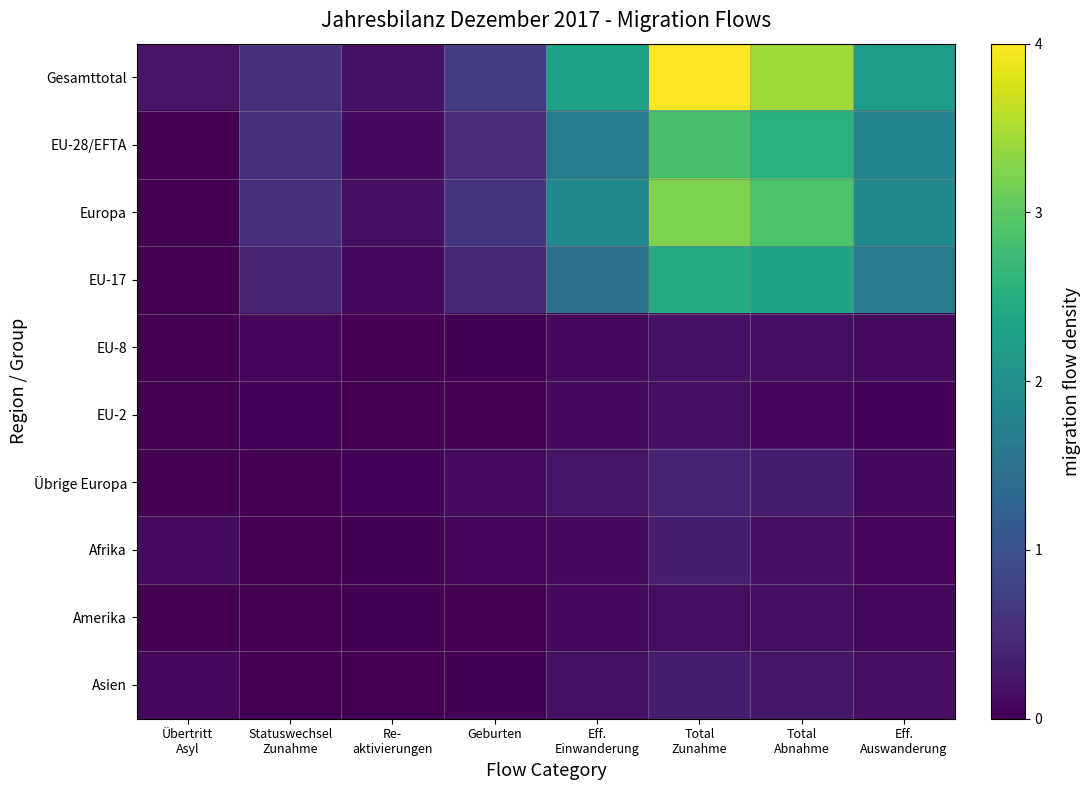

At how many categories does at least one series exceed 2?

4